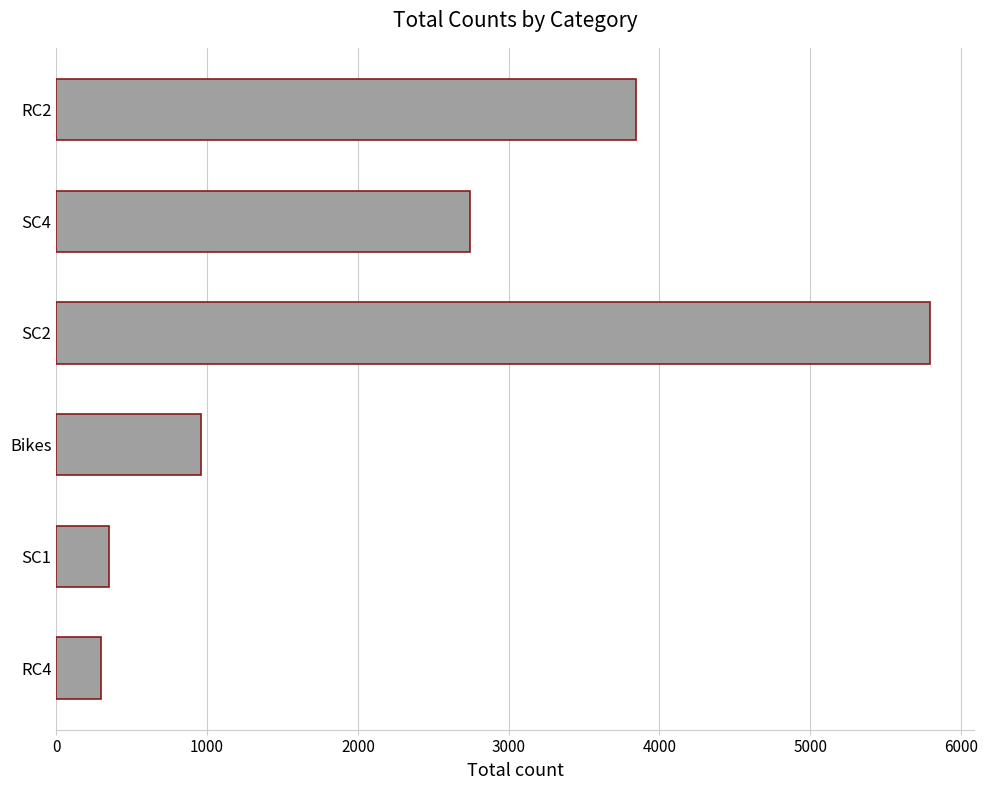

What is the approximate value at Bikes?

959